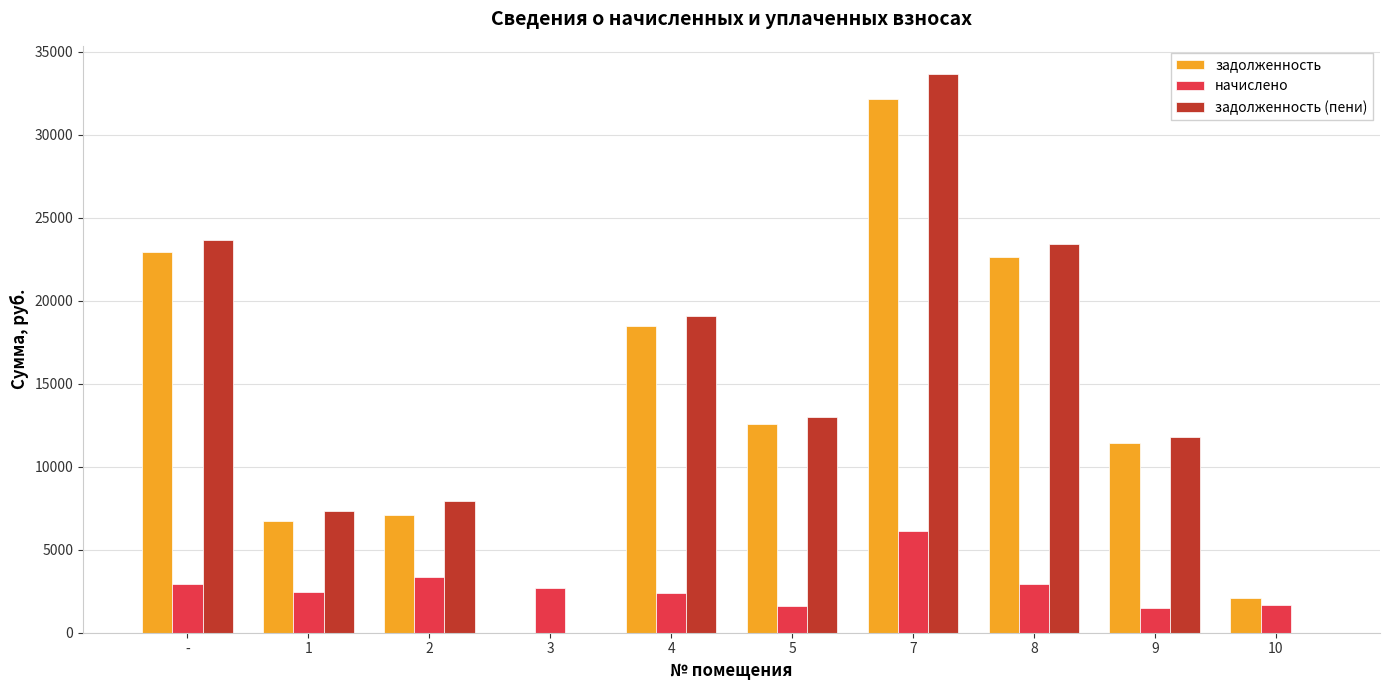

What are all the series names shown in the legend?

задолженность, начислено, задолженность (пени)